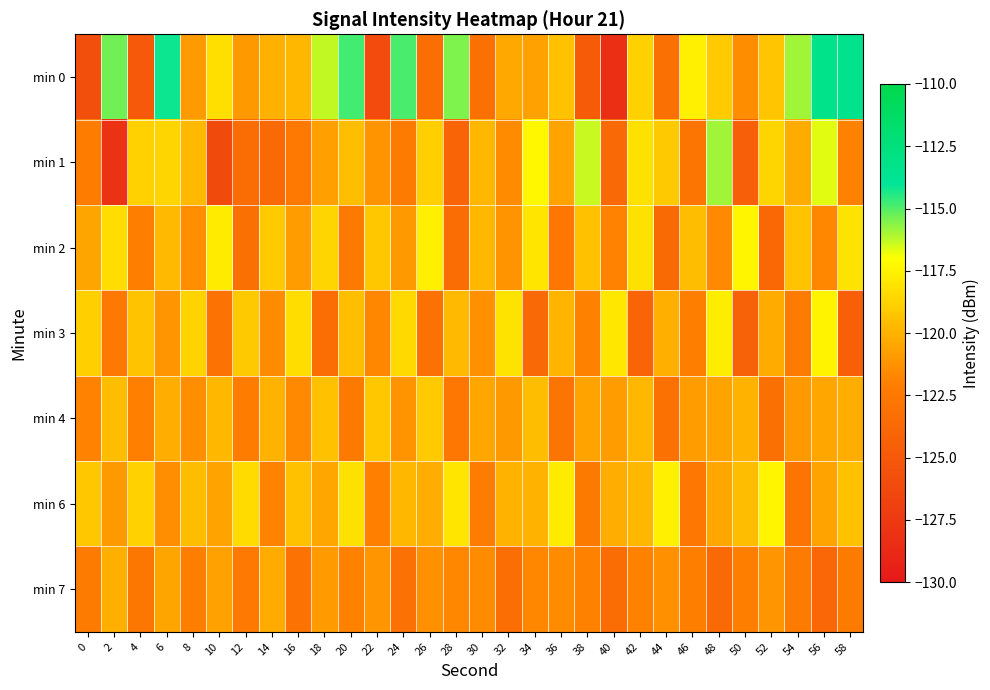

How many distinct data groups are displayed?

7